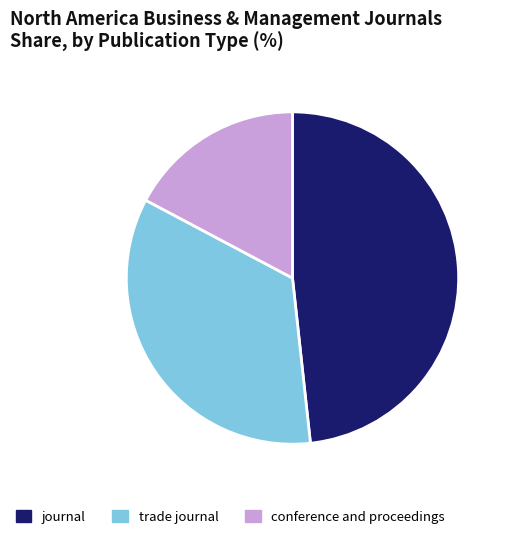

Approximately how many times larger is the value at conference and proceedings compared to journal?

0.4